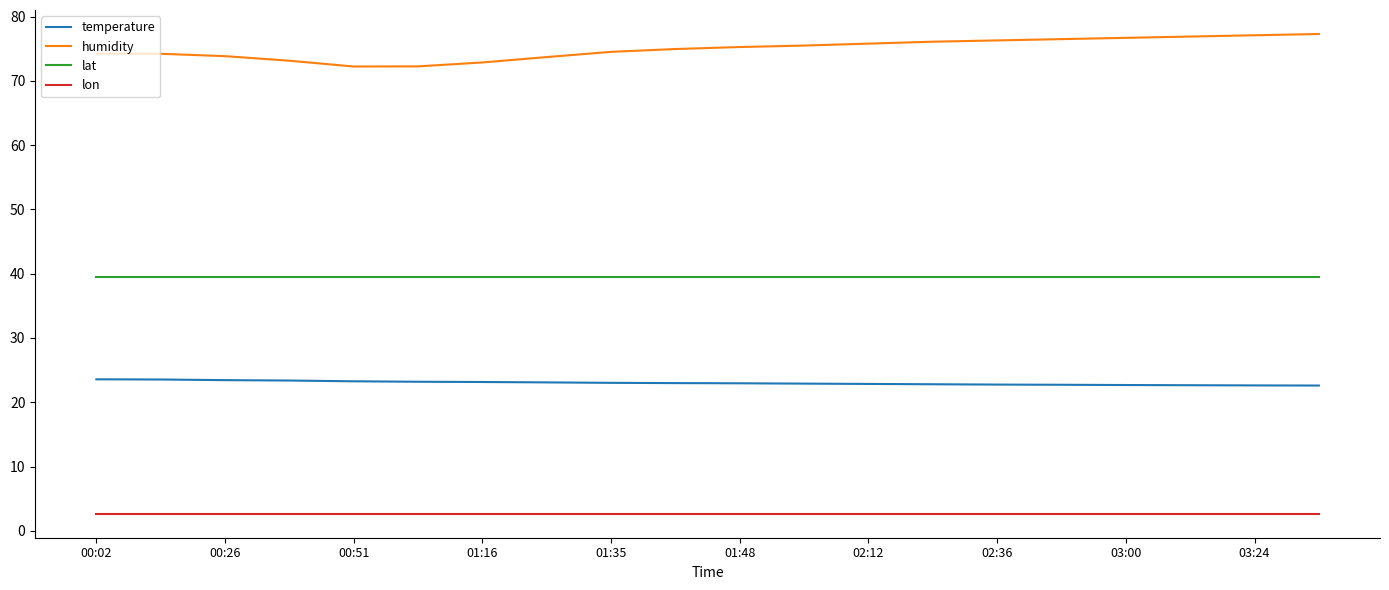

Rank the series by their average value, from lowest to highest.

lon, temperature, lat, humidity